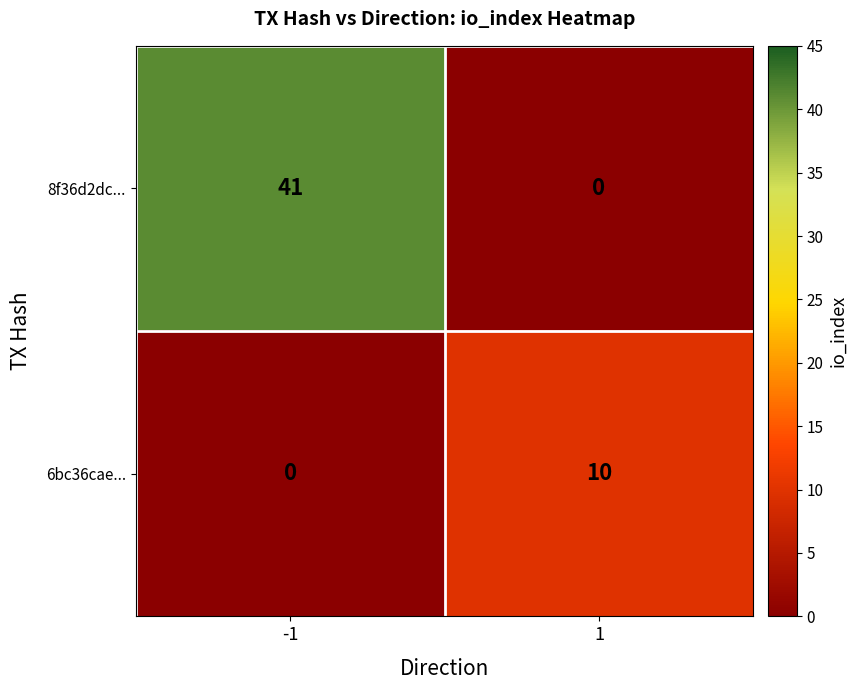

Which series has the largest range (max minus min)?

8f36d2dc...